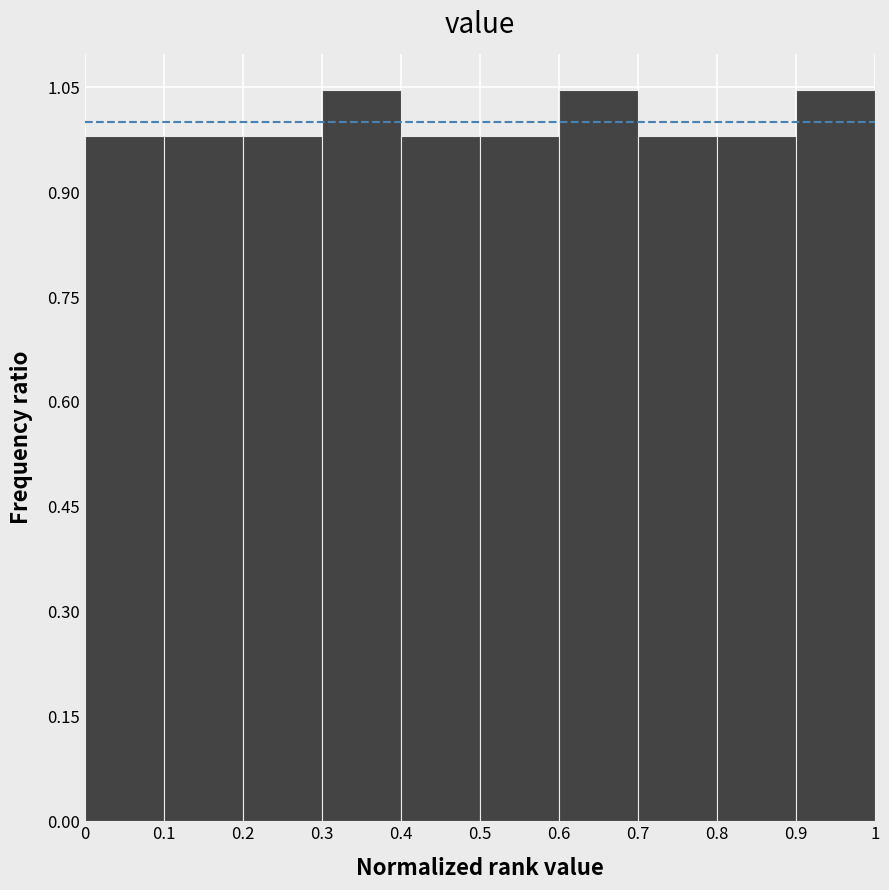

What is the height of the bar covering 0.5 to 0.6 on the x-axis? The values are not printed on the chart, so give them approximately, as read against the axis.

0.98